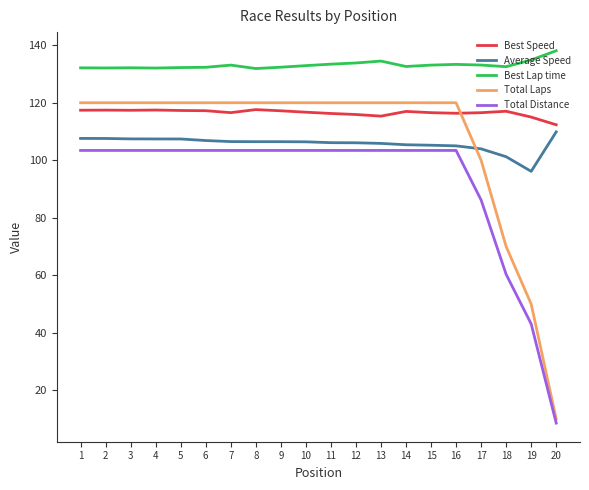

What is the highest value of the Best Lap time series?

138.1